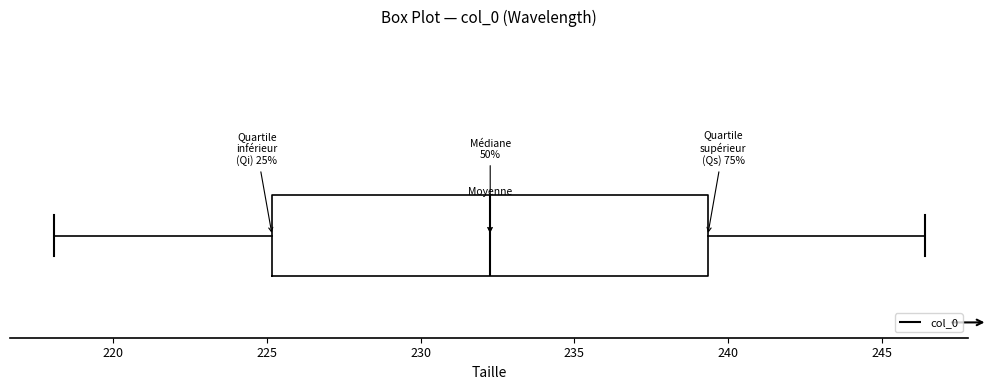

Where does the right whisker of the box end on the x-axis? The values are not printed on the chart, so give them approximately, as read against the axis.

246.5